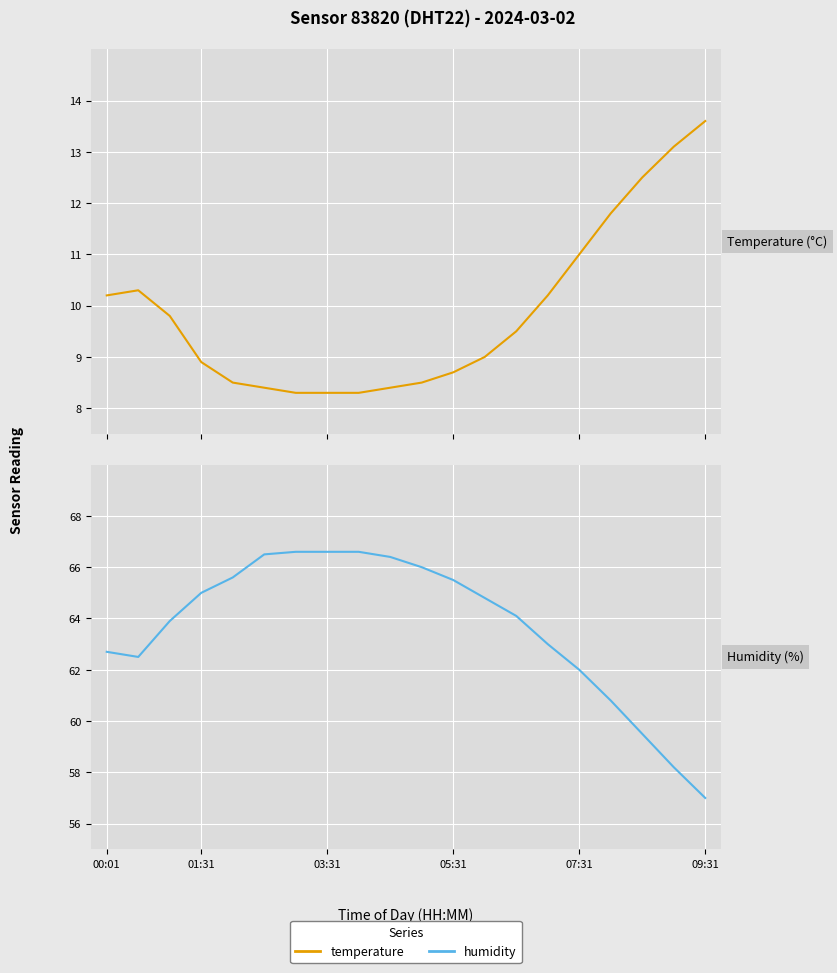

What is the value of the humidity point at the 14th from the left?

64.1